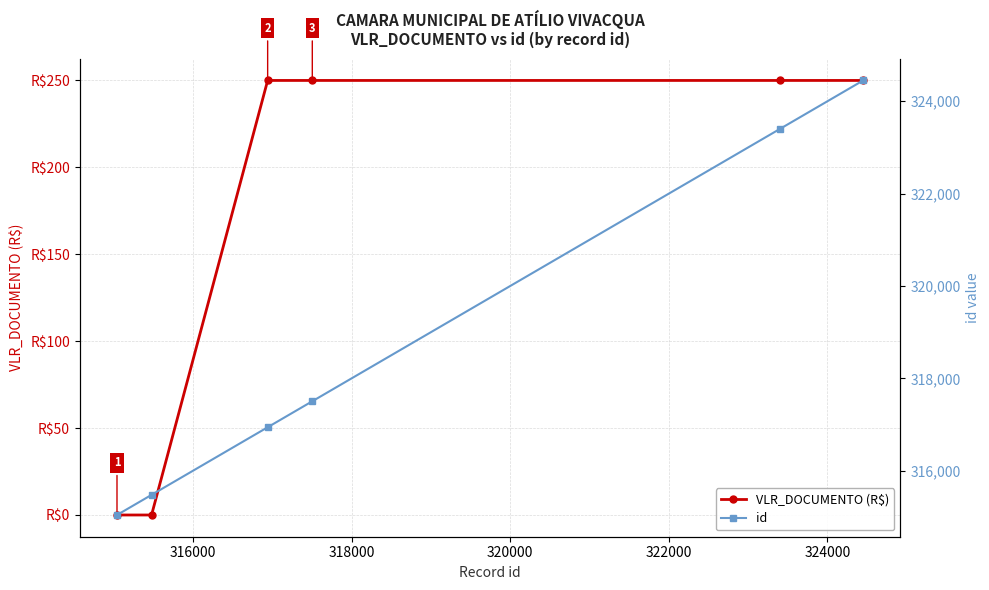

Is it true that id equals 191887 at 320000?

False